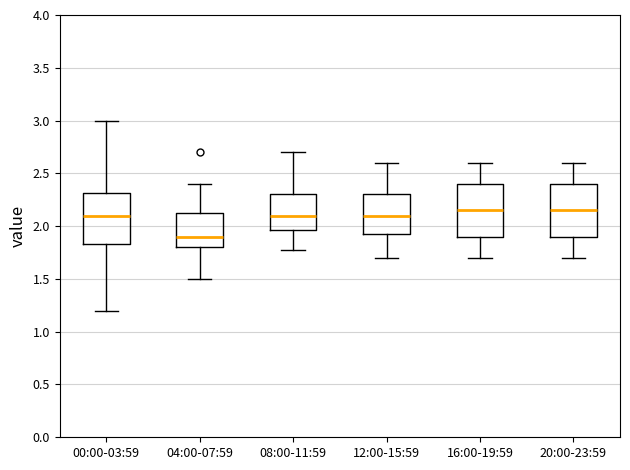

Reading left to right, read every box against the y-axis: the position of its median line, the range the box covers, and the ends of its whiskers. The values are not printed on the chart, so give them approximately, as read against the axis.

00:00-03:59: median 2.10, box 1.85 to 2.30, whiskers 1.20 to 3.00
04:00-07:59: median 1.90, box 1.80 to 2.15, whiskers 1.50 to 2.40
08:00-11:59: median 2.10, box 1.95 to 2.30, whiskers 1.75 to 2.70
12:00-15:59: median 2.10, box 1.90 to 2.30, whiskers 1.70 to 2.60
16:00-19:59: median 2.15, box 1.90 to 2.40, whiskers 1.70 to 2.60
20:00-23:59: median 2.15, box 1.90 to 2.40, whiskers 1.70 to 2.60